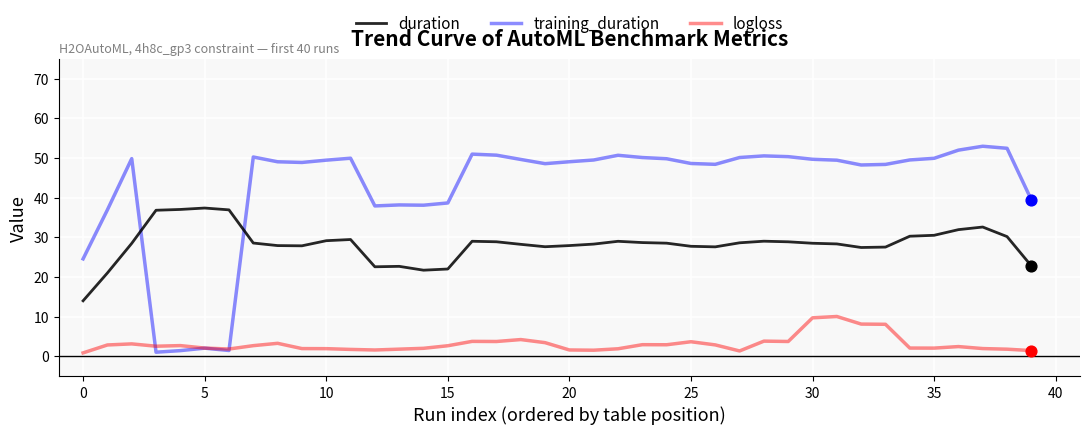

List the series in order of their peak value, lowest first.

logloss, duration, training_duration